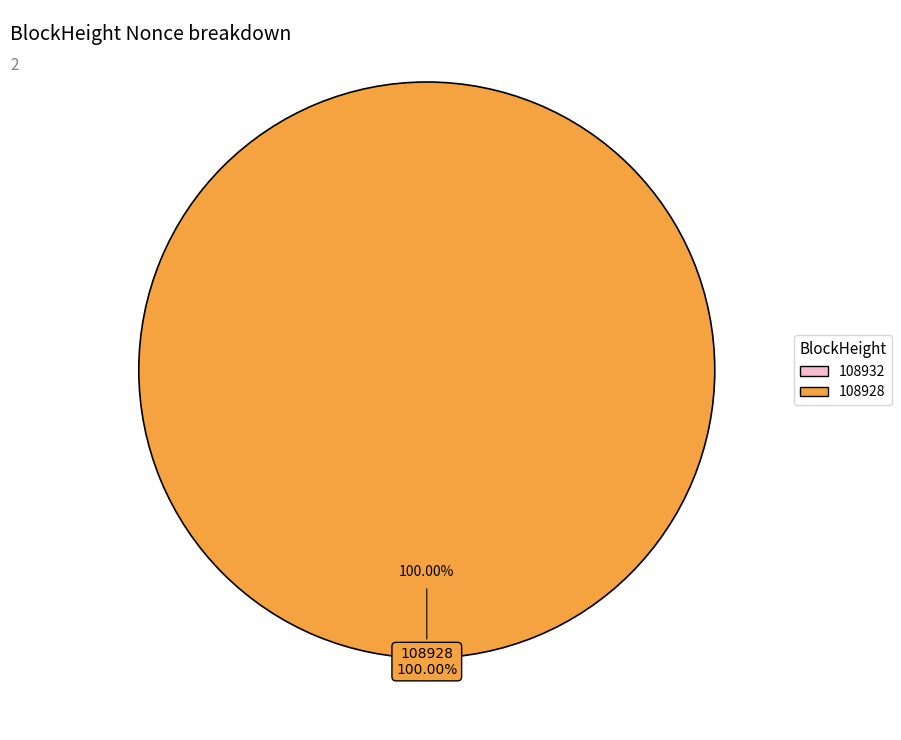

Is there a majority slice in this chart?

Yes